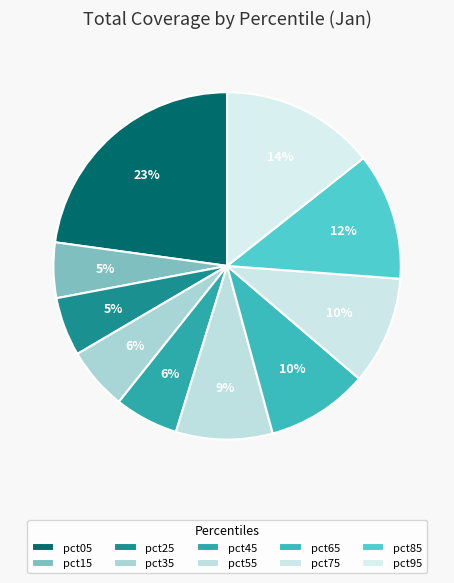

To the nearest percent, what portion does pct45 represent?

6%